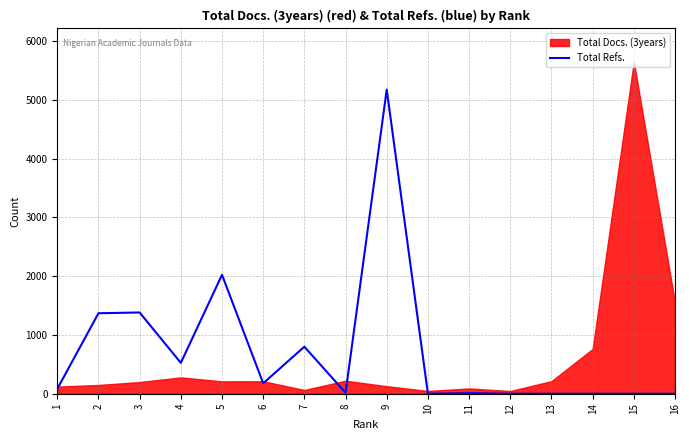

Reading left to right, what are all the values shown in this chart?

1=82	2=1369	3=1382	4=525	5=2023	6=177	7=800	8=15	9=5173	10=0	11=10	12=0	13=0	14=0	15=0	16=0